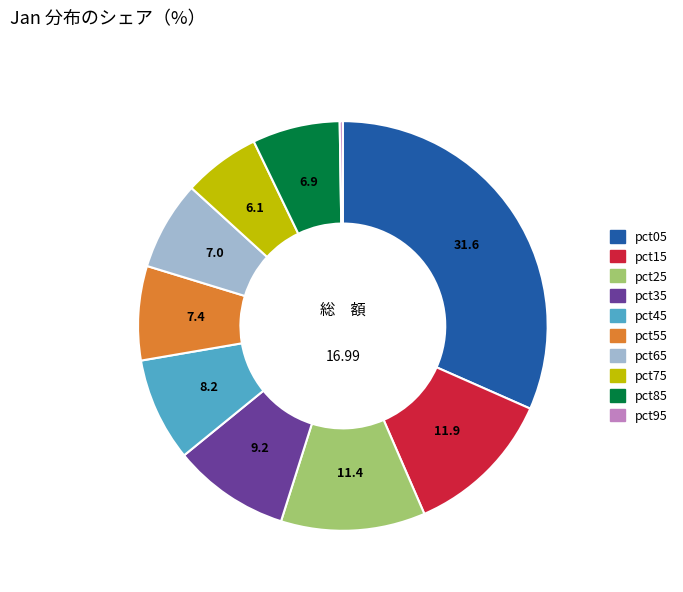

The pct25 slice represents 11% of the pie. True or false?

True